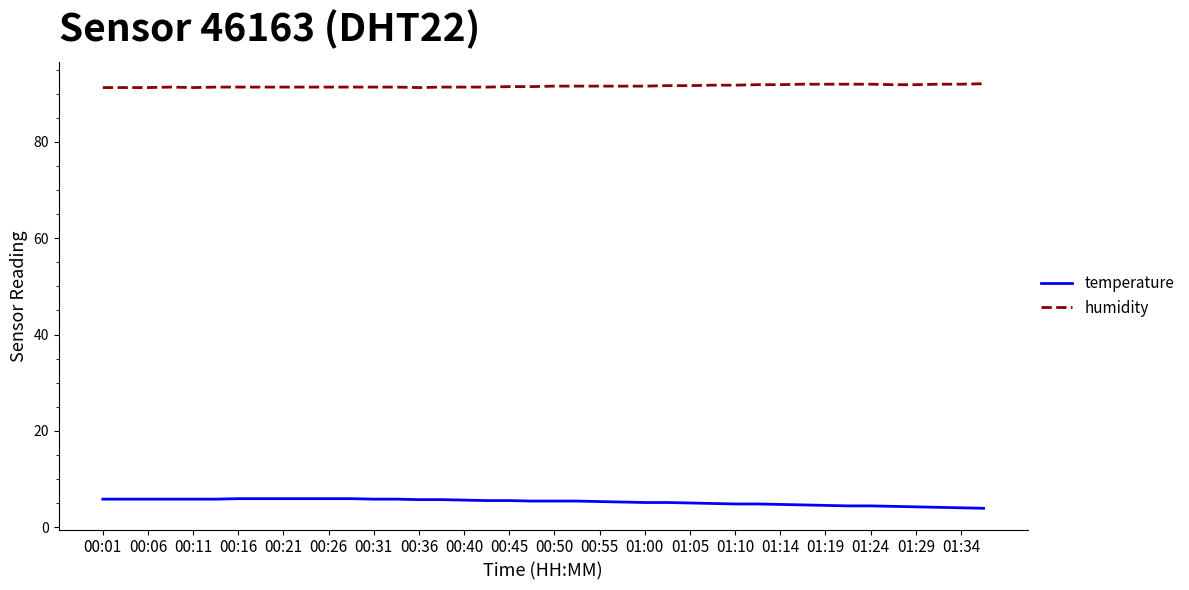

How many lines are shown in the chart?

2